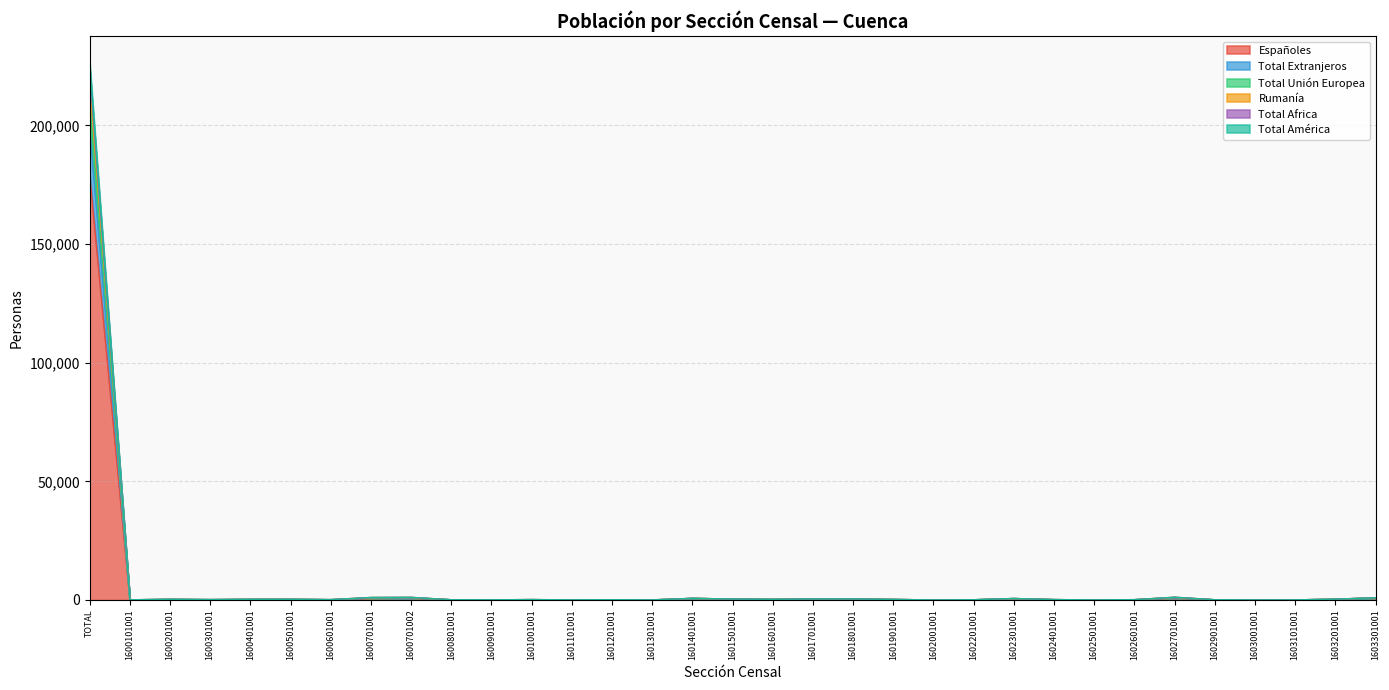

What is the value of the Total América point at the 19th from the left?

421